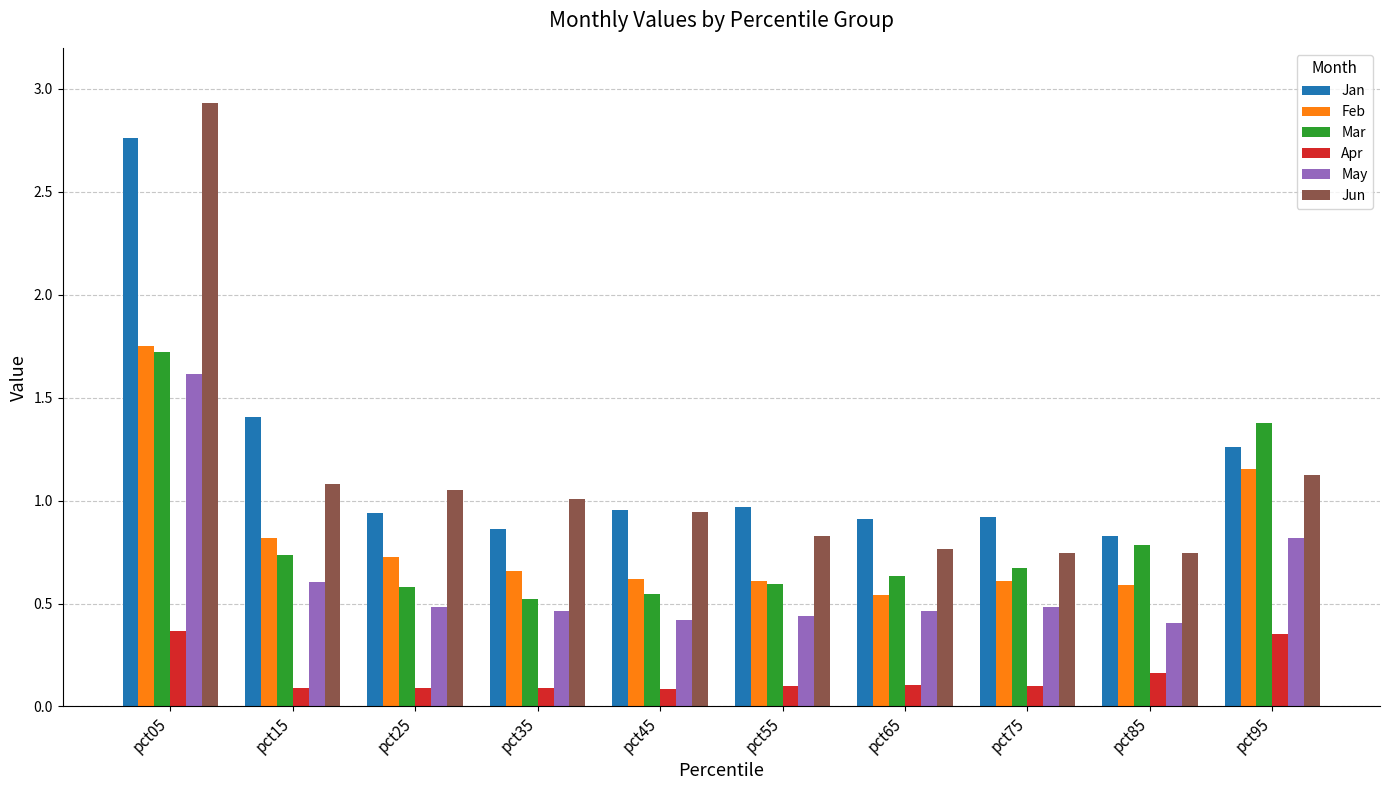

What is the total value across all series at pct45?

3.6